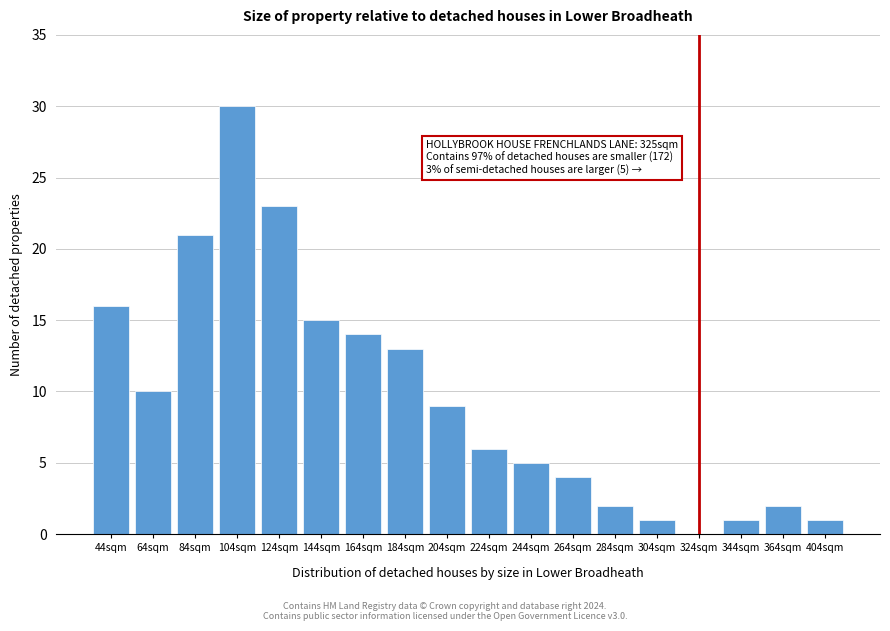

Reading left to right, what are all the values shown in this chart?

44sqm=16	64sqm=10	84sqm=21	104sqm=30	124sqm=23	144sqm=15	164sqm=14	184sqm=13	204sqm=9	224sqm=6	244sqm=5	264sqm=4	284sqm=2	304sqm=1	324sqm=0	344sqm=1	364sqm=2	404sqm=1